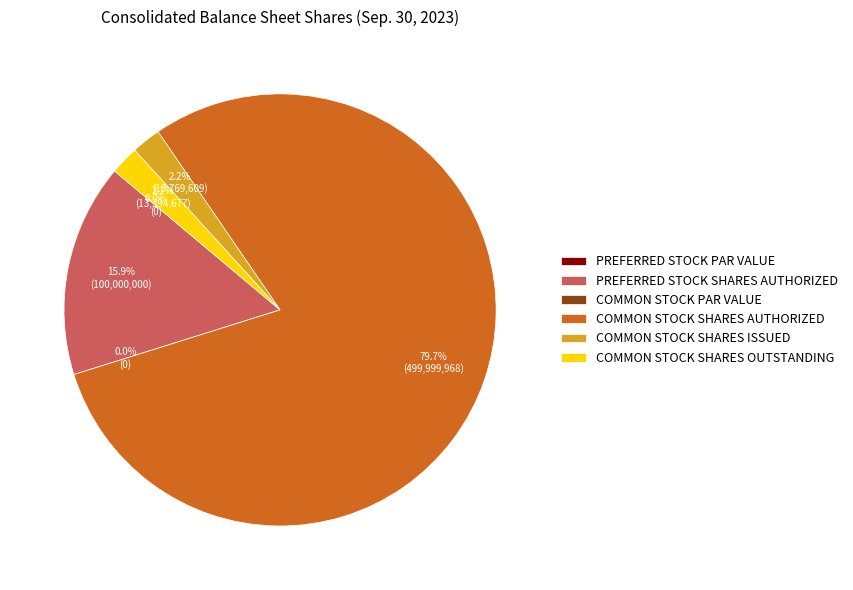

What is the change in value from Preferred Stock shares issued to Common Stock shares issued?

+13769609.0